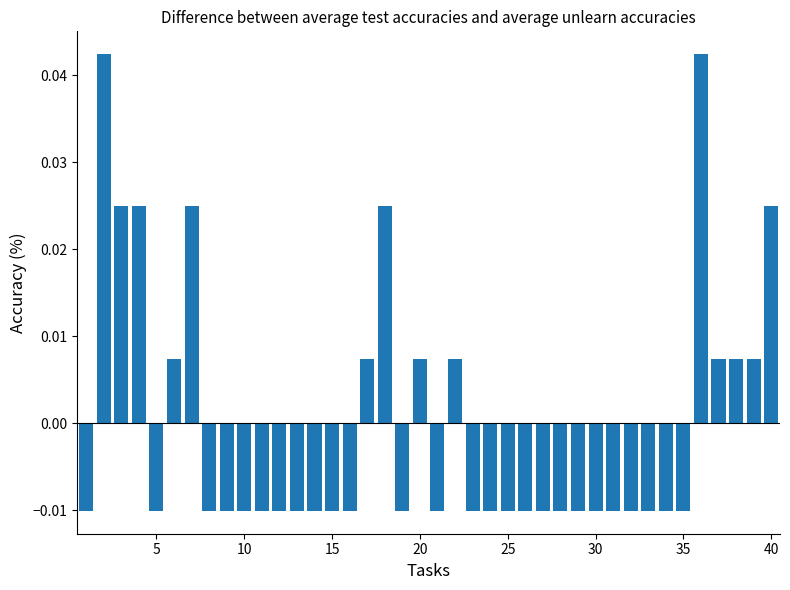

How many bars are there in total?

40